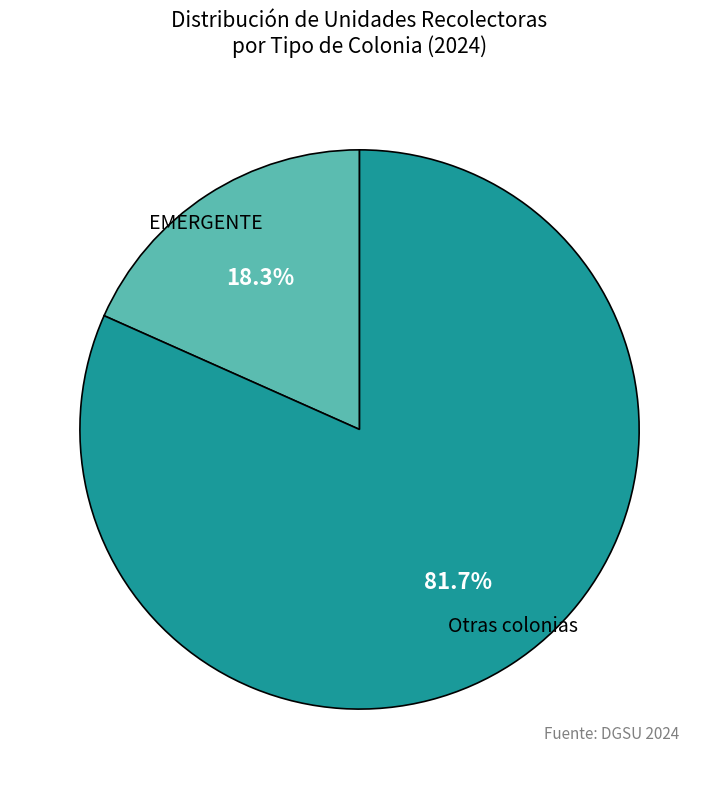

Does any single category account for the majority?

Yes